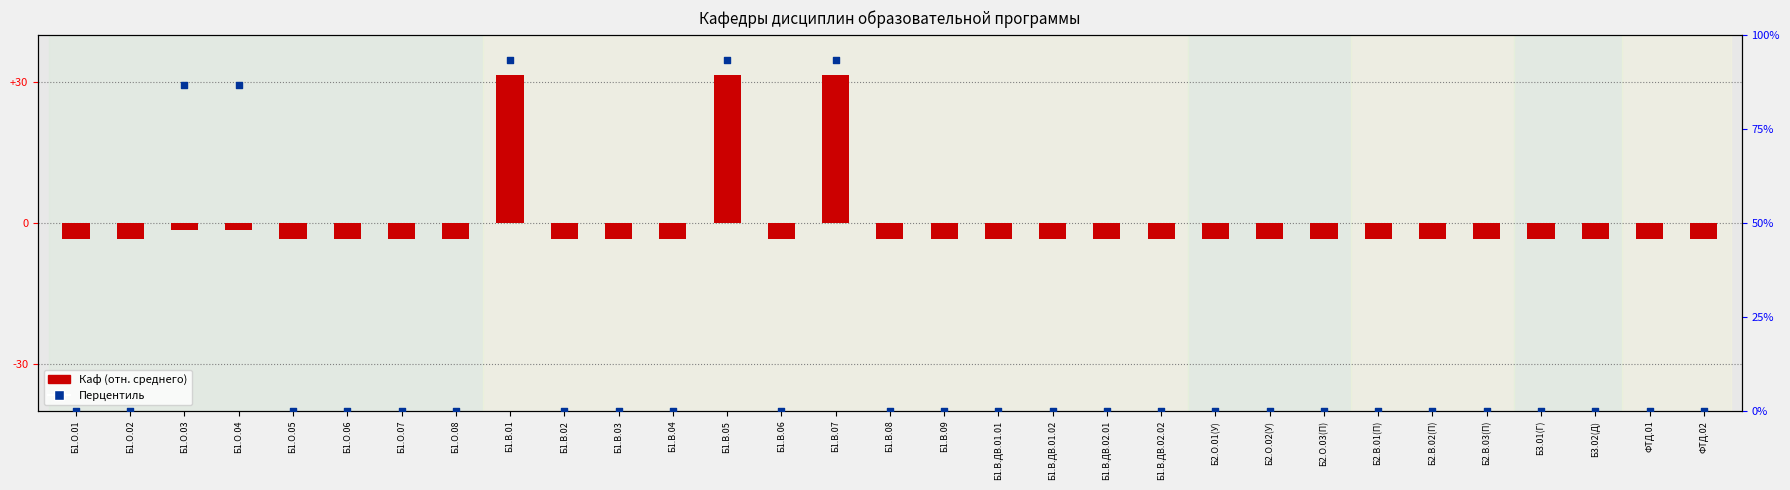

At which category is the sum across all series the highest?

Б1.В.01